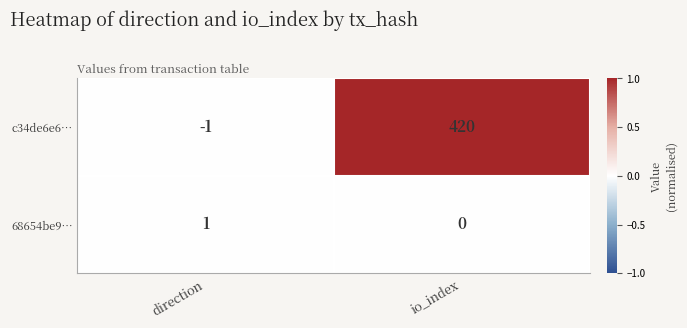

How many values in 68654be9… are above zero?

1